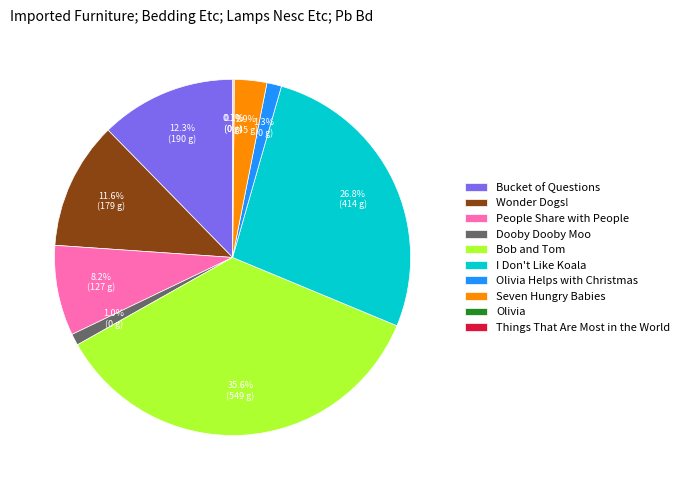

Is there any slice that represents more than half of the pie?

No